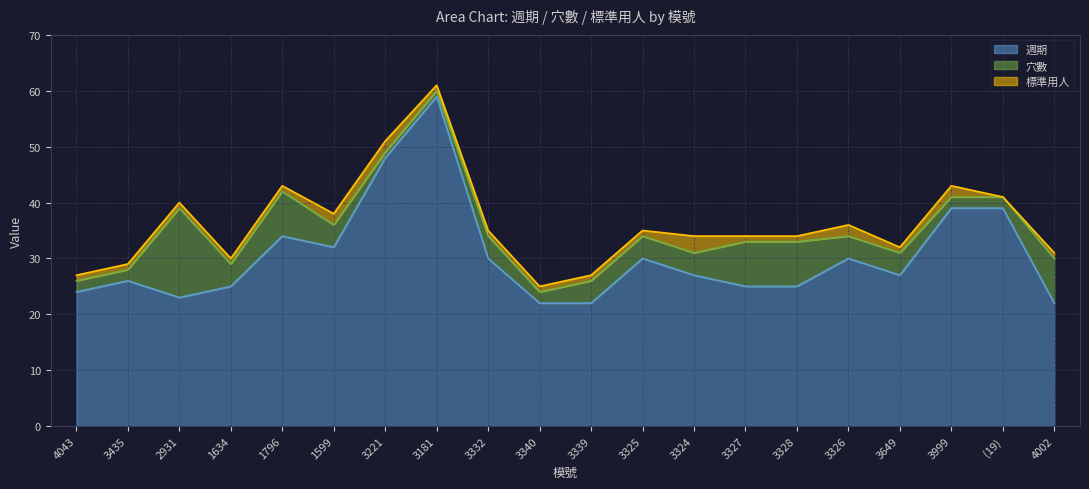

Does the chart display data point markers on the line(s)?

No